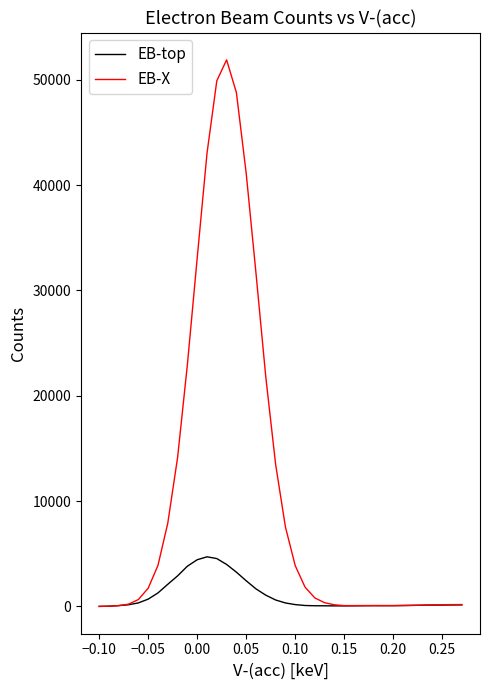

List the series in order of their overall mean, highest first.

EB-X, EB-top